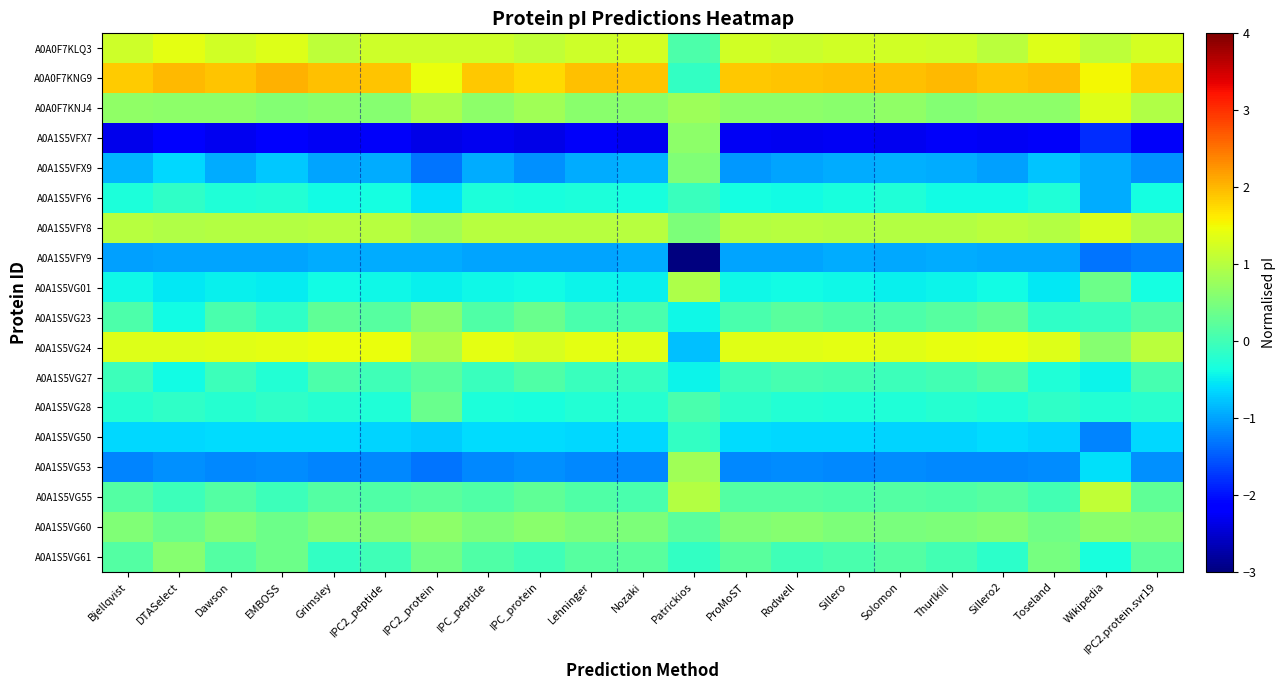

What is the minimum value shown in the chart?

-3.6